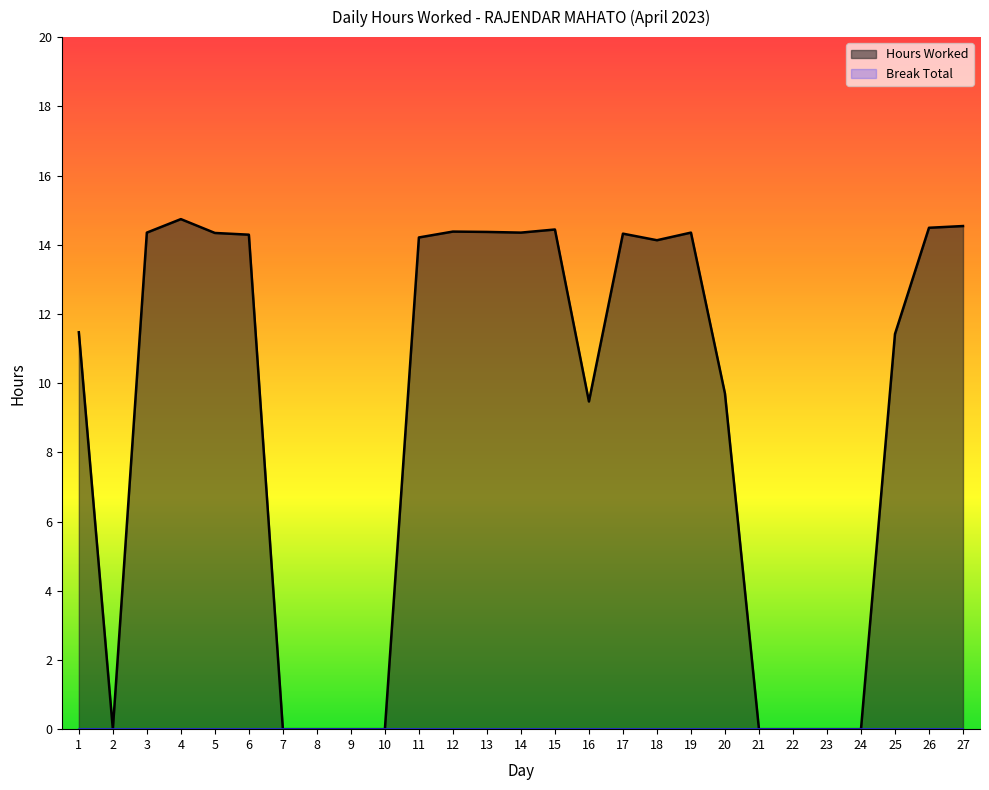

What is the sum of all values?

243.4